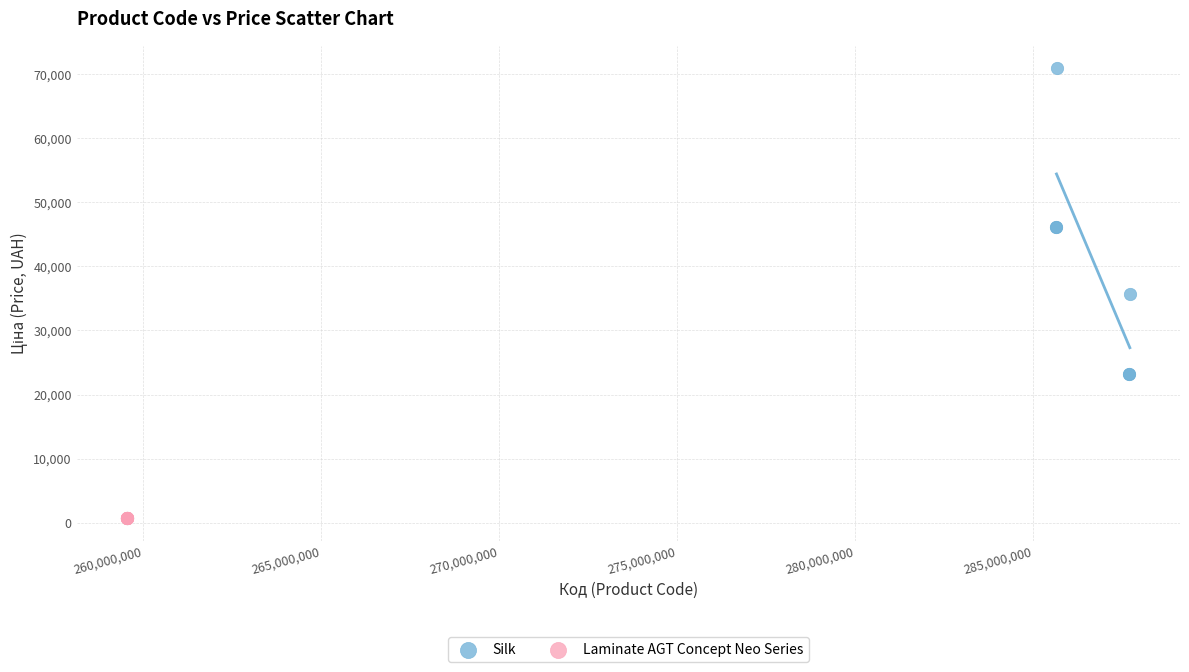

Which series reaches the minimum Y coordinate?

Laminate AGT Concept Neo Series